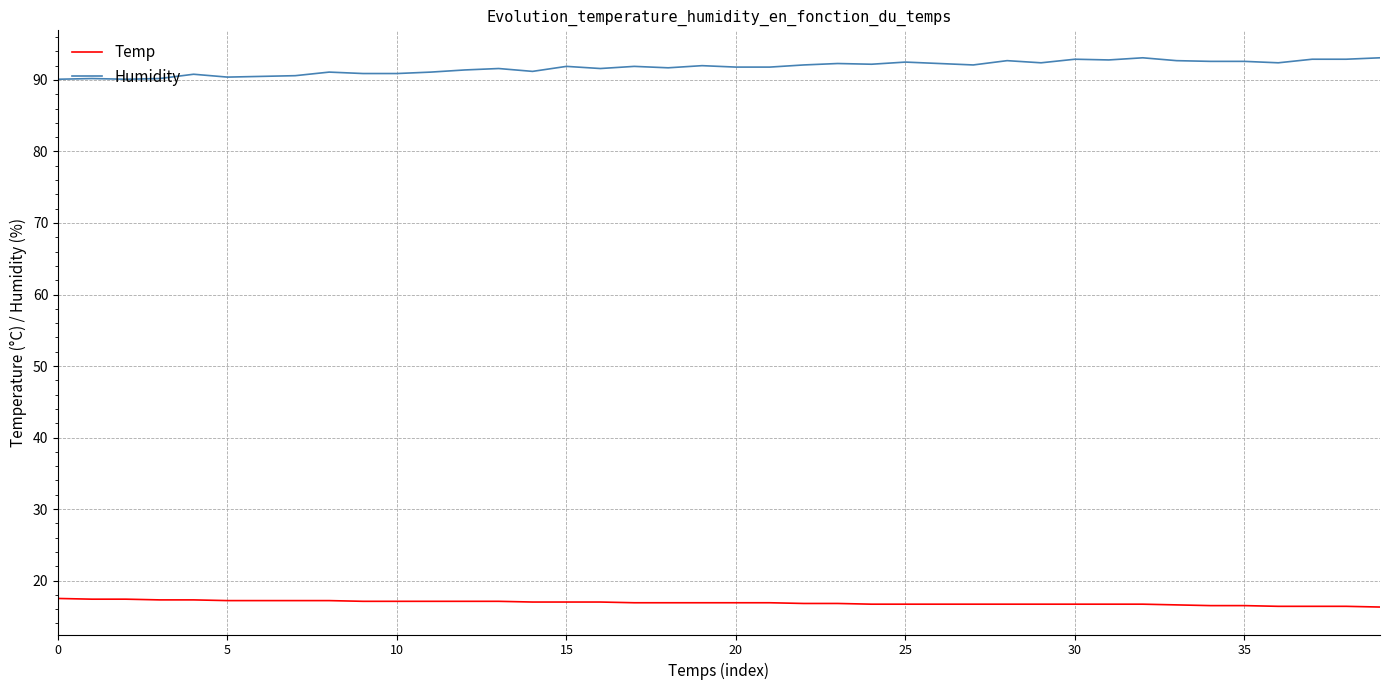

True or false: Temp and Humidity intersect in this chart.

False